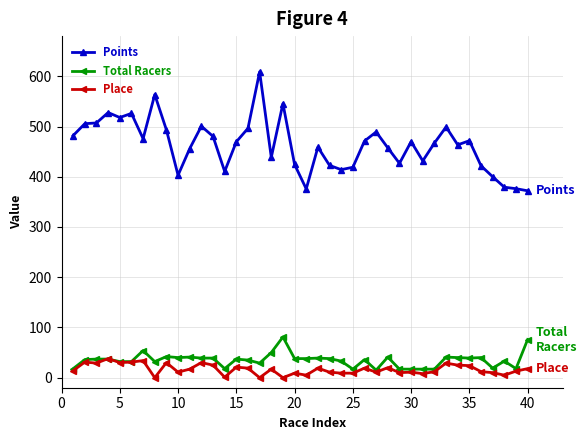

Which series has the widest spread of values?

Points